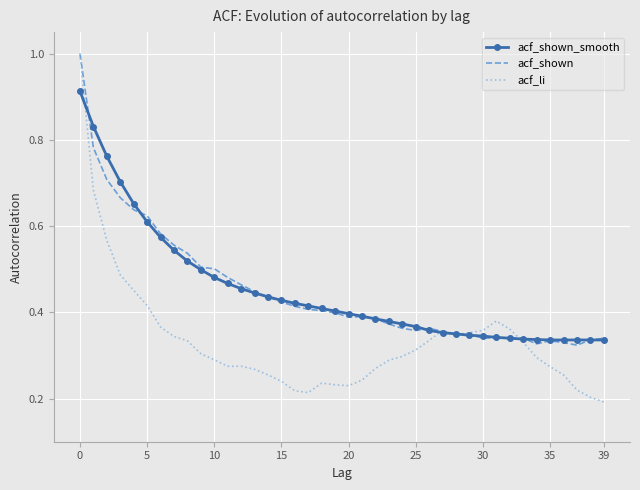

Which series has the largest range (max minus min)?

acf_li